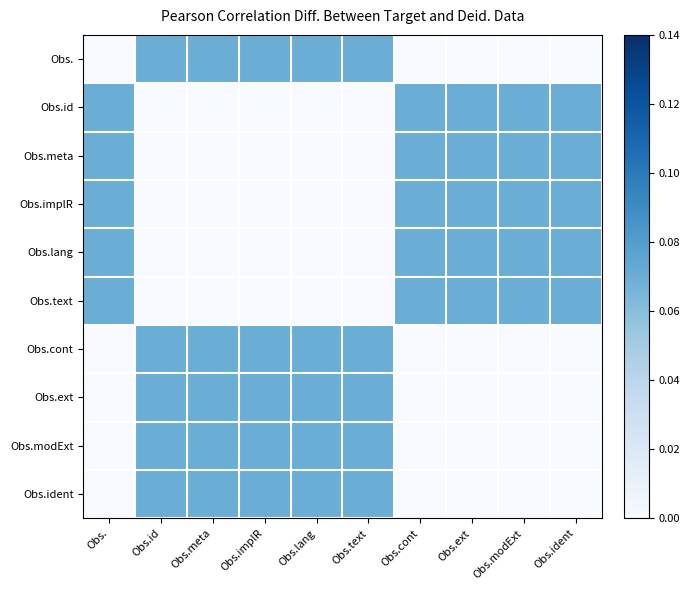

Which series has the largest total across all categories?

Obs.